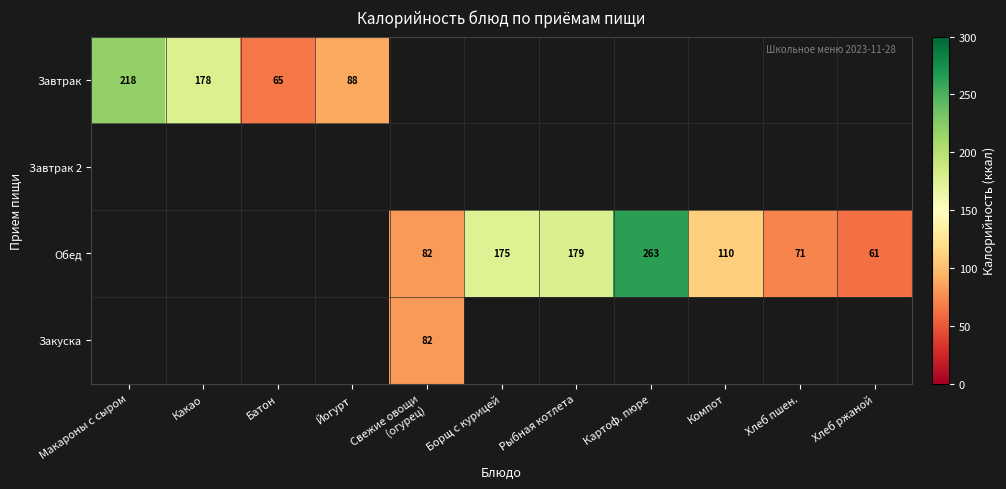

The Обед series shows 263 at Картоф. пюре. True or false?

True